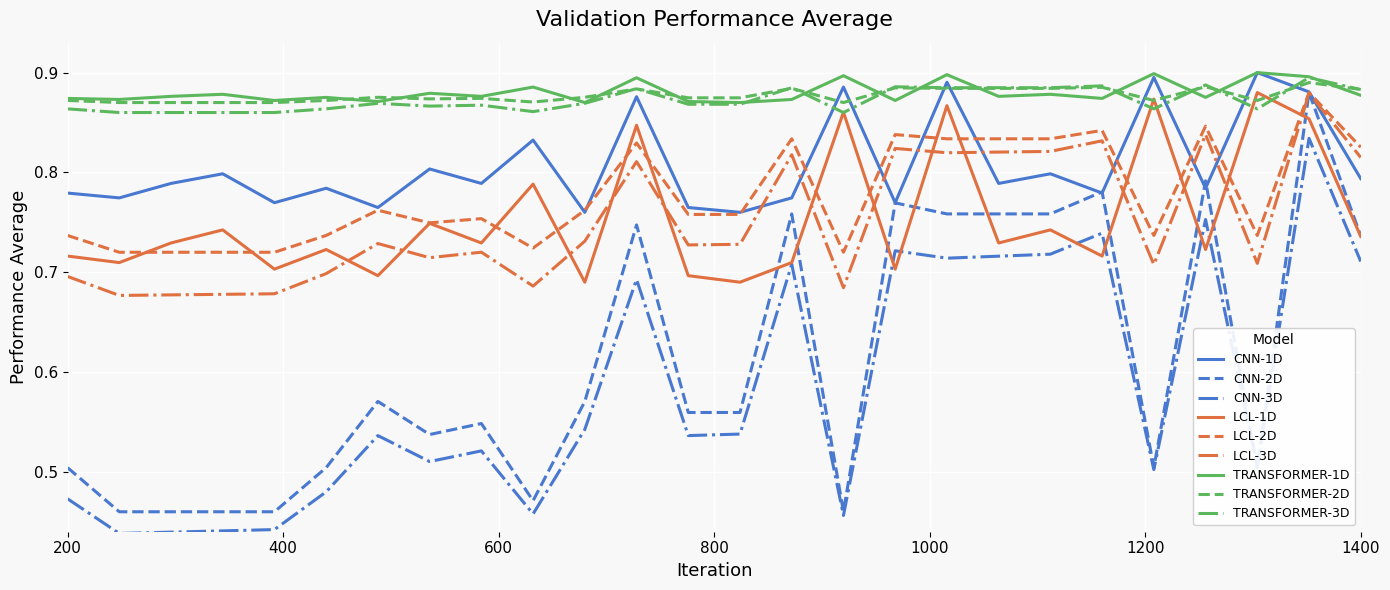

Which series has the widest spread of values?

CNN-2D